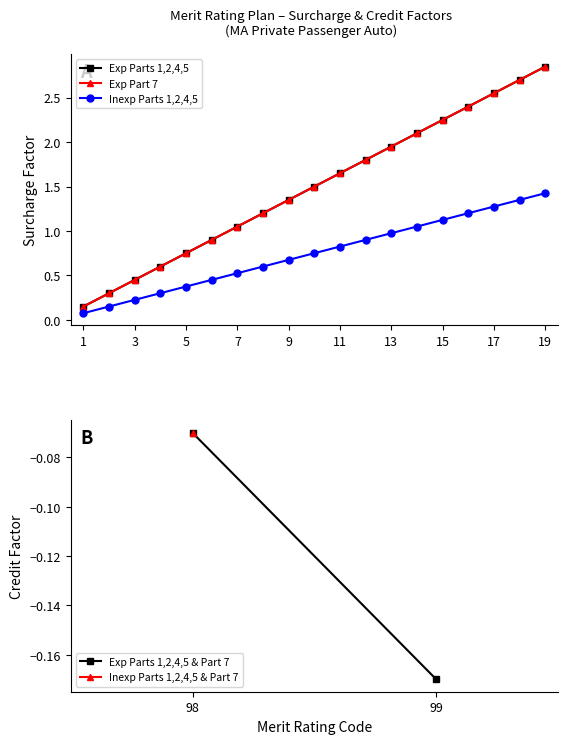

What is the minimum value shown in the chart?

0.1